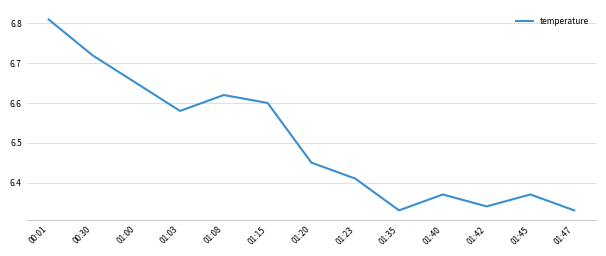

What position from the right is 01:35?

5